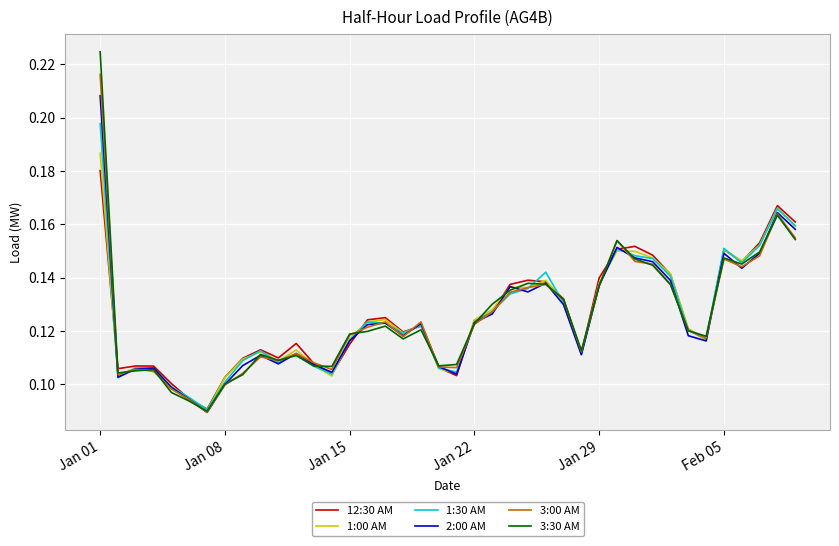

Rank the series by their maximum value, from lowest to highest.

12:30 AM, 1:00 AM, 1:30 AM, 2:00 AM, 3:00 AM, 3:30 AM